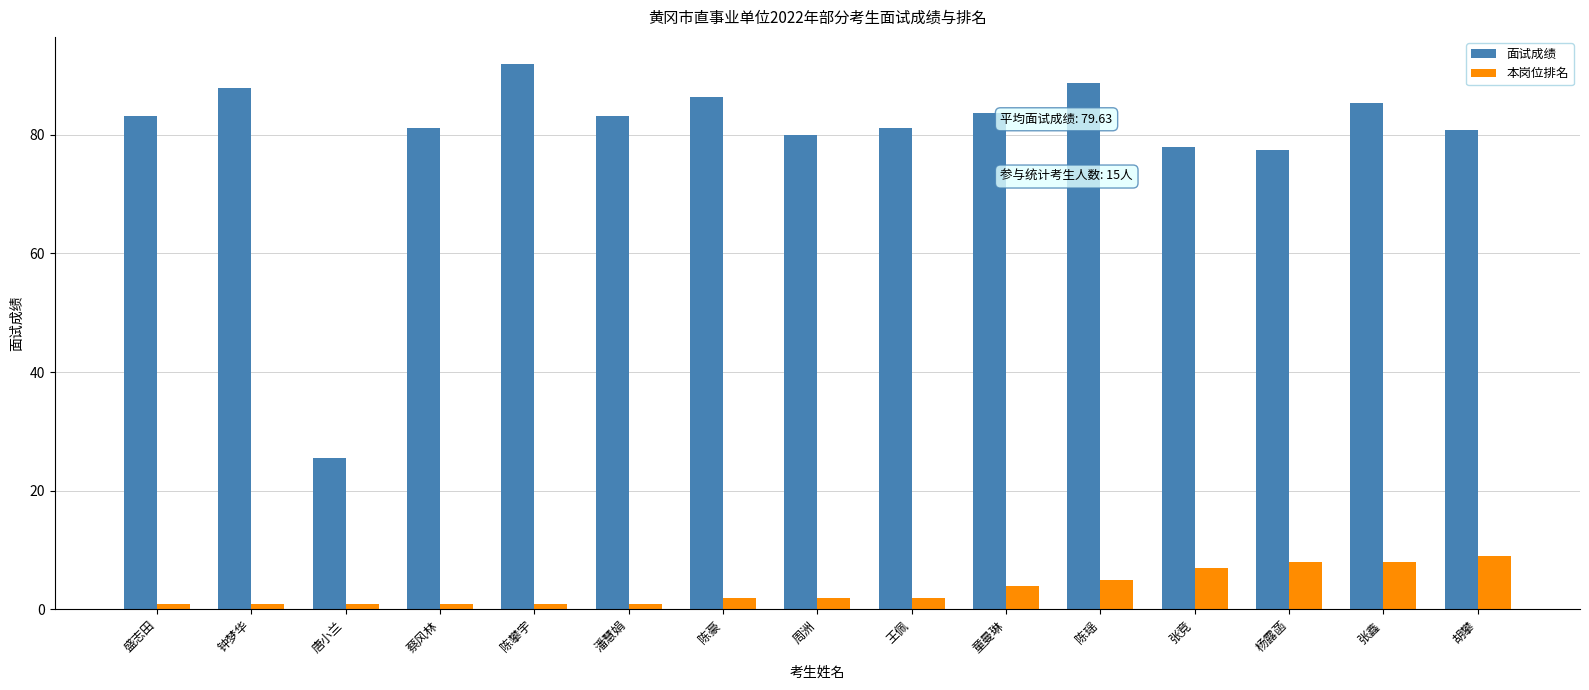

Reading left to right, what are all the values shown in this chart?

面试成绩: 83.2	87.8	25.6	81.2	91.9	83.2	86.4	80.0	81.2	83.6	88.7	78.0	77.4	85.4	80.8
本岗位排名: 1.0	1.0	1.0	1.0	1.0	1.0	2.0	2.0	2.0	4.0	5.0	7.0	8.0	8.0	9.0